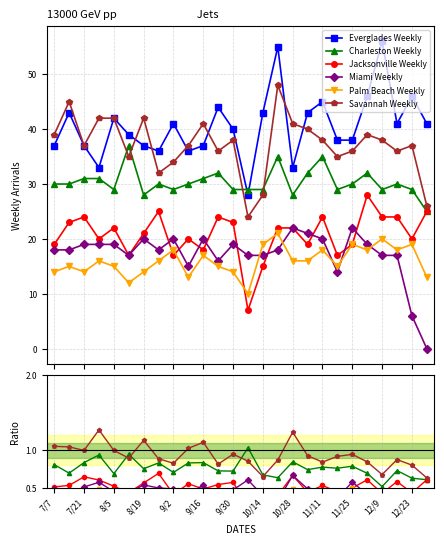

What is the value of the Everglades Weekly point at the 24th from the left?

41.0